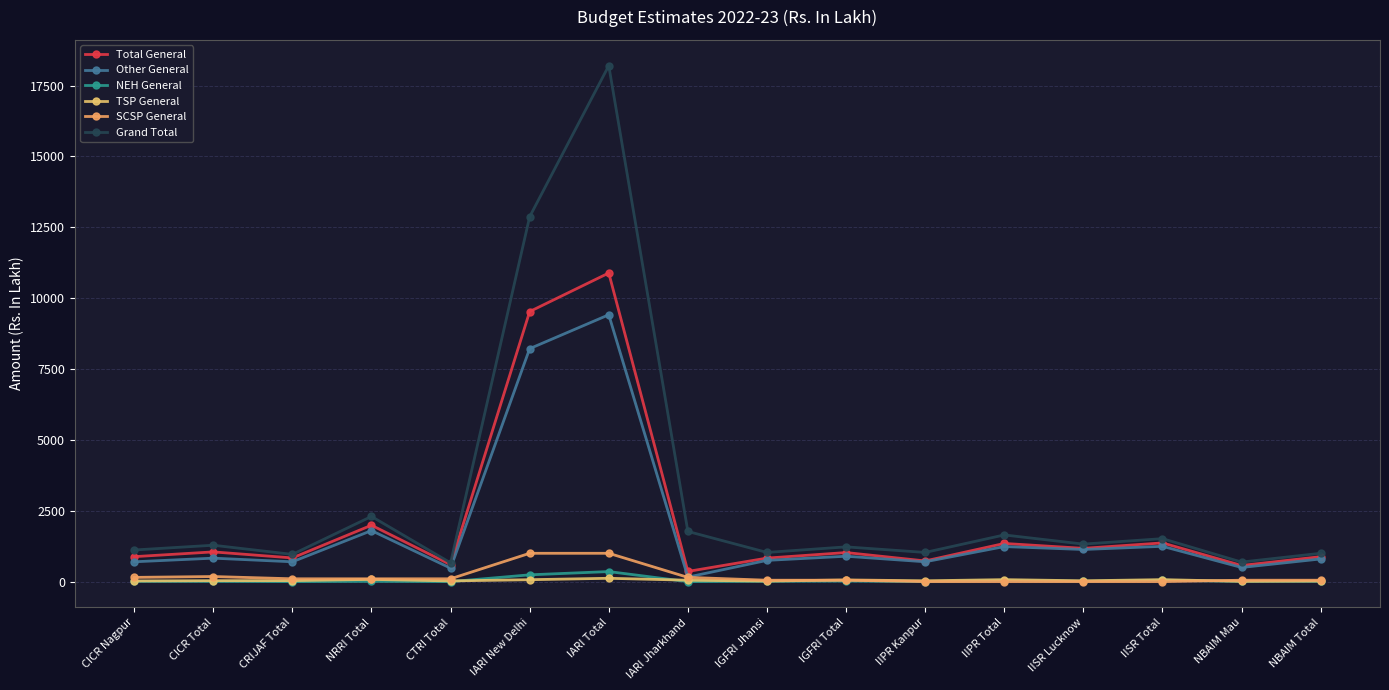

True or false: Other General and Grand Total intersect in this chart.

False